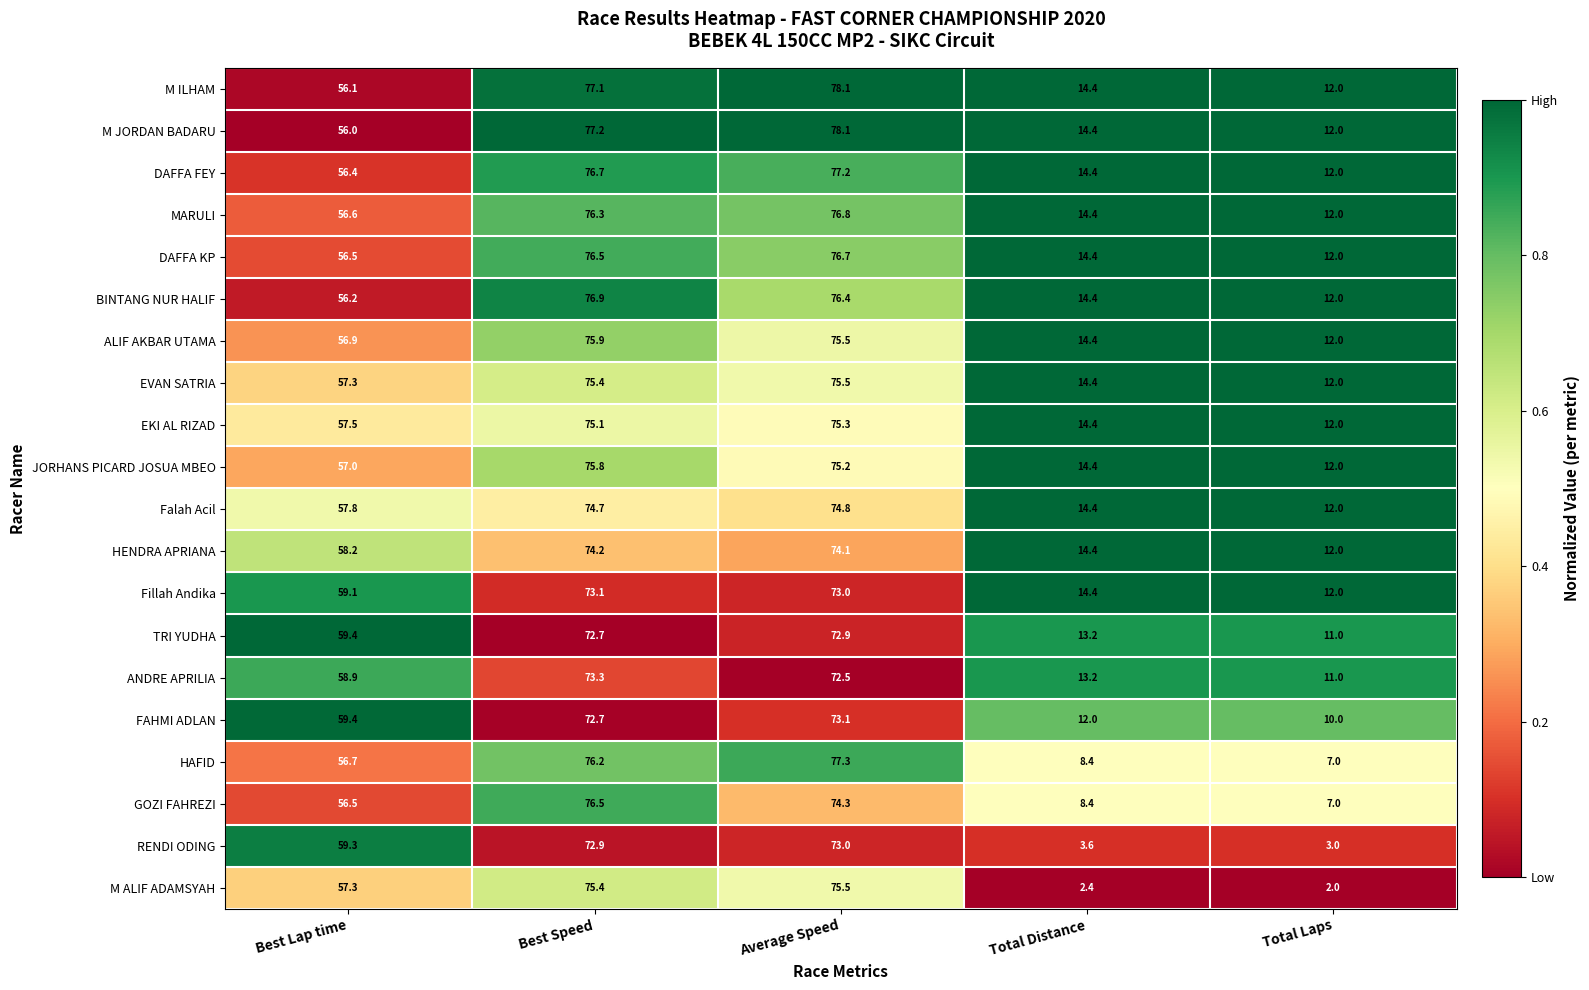

What is the total value across all series at Total Laps?

207.0